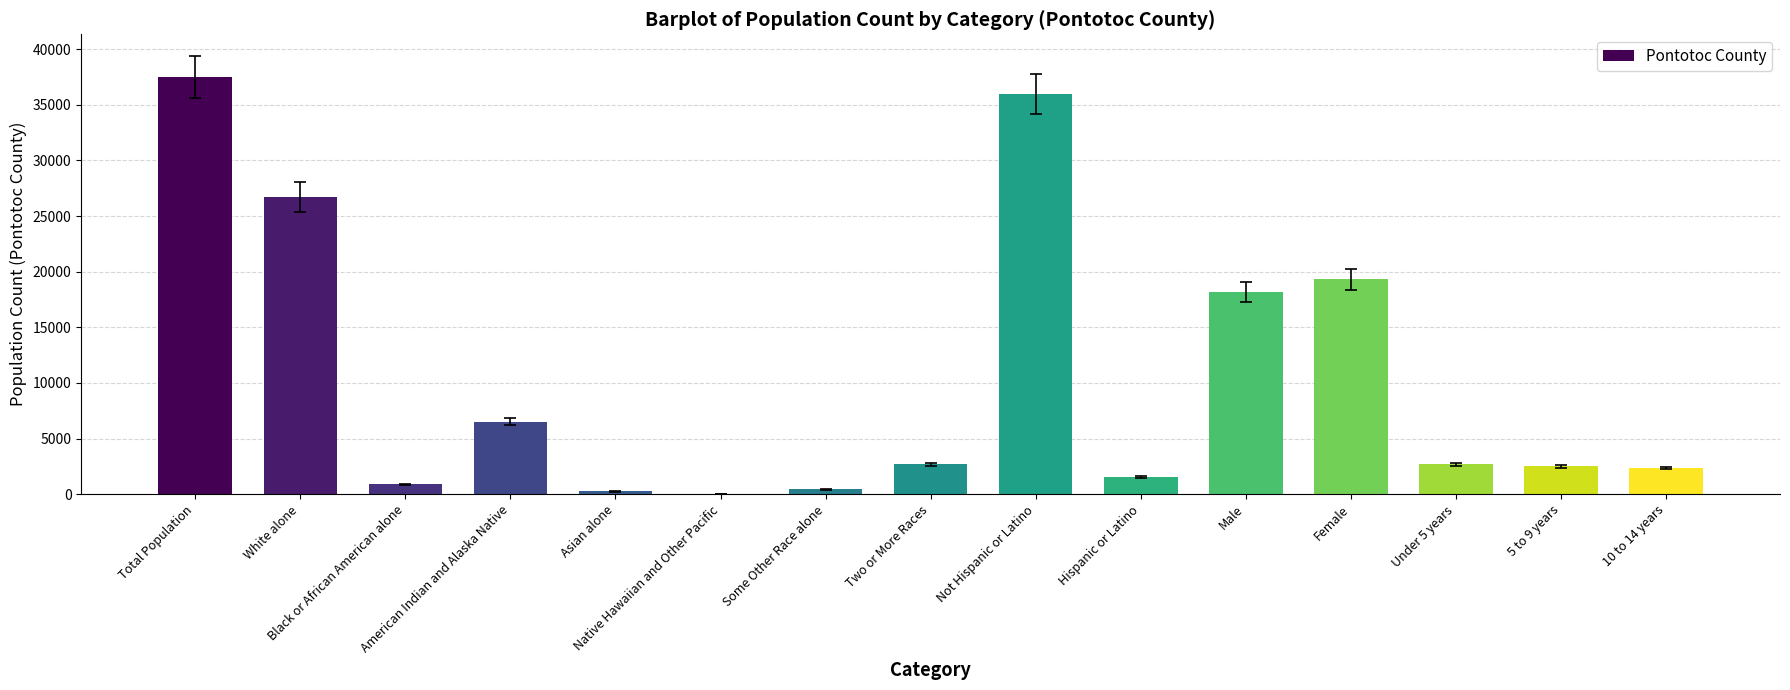

What is the greatest value displayed?

37492